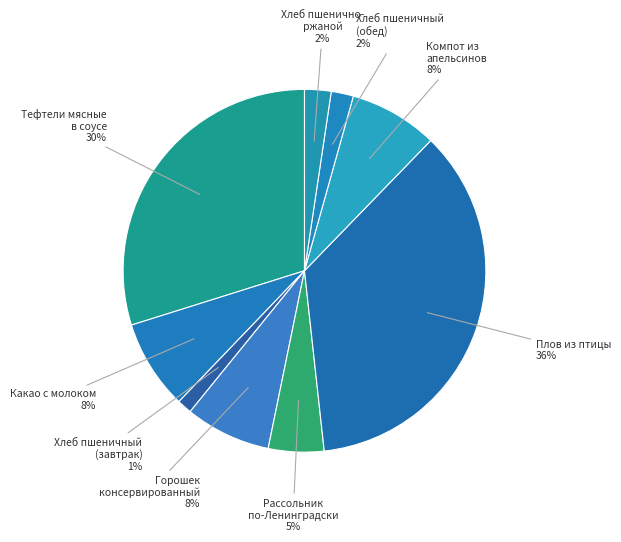

True or false: Хлеб пшеничный (завтрак) accounts for 8% of the total.

False